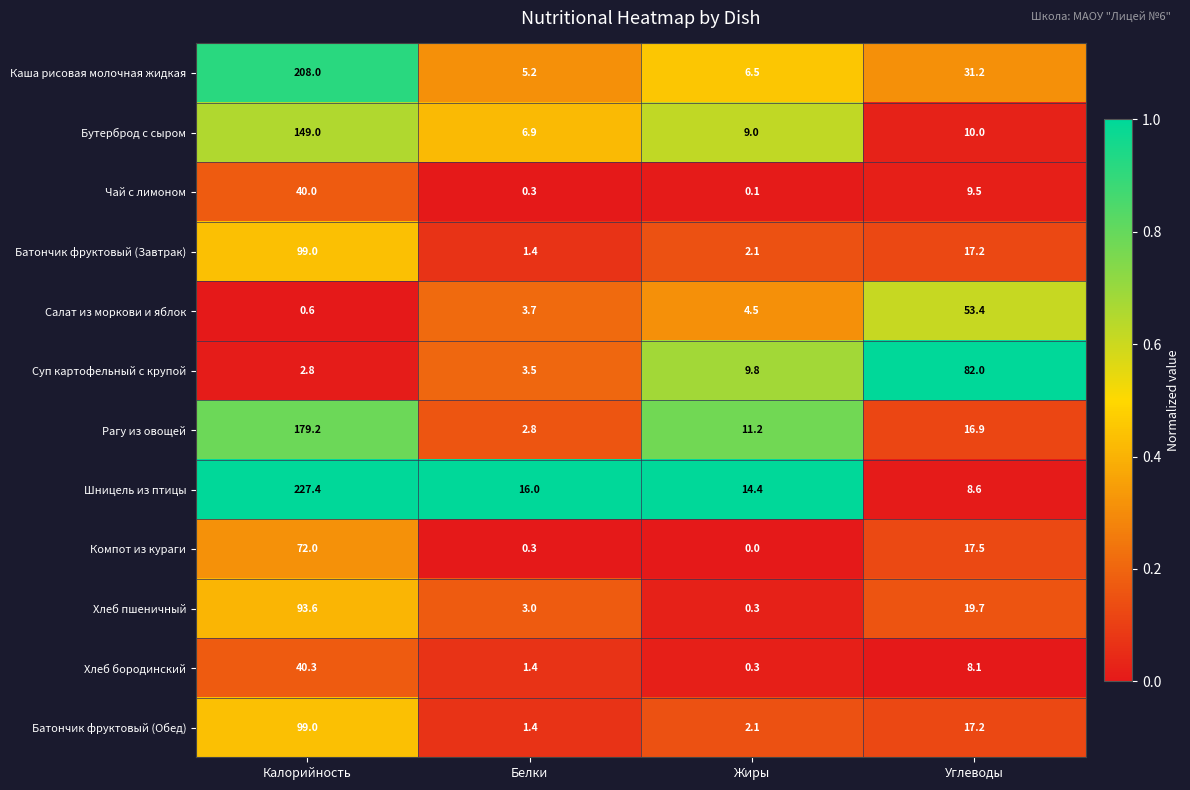

The value of Компот из кураги at Жиры is 0.0. True or false?

True